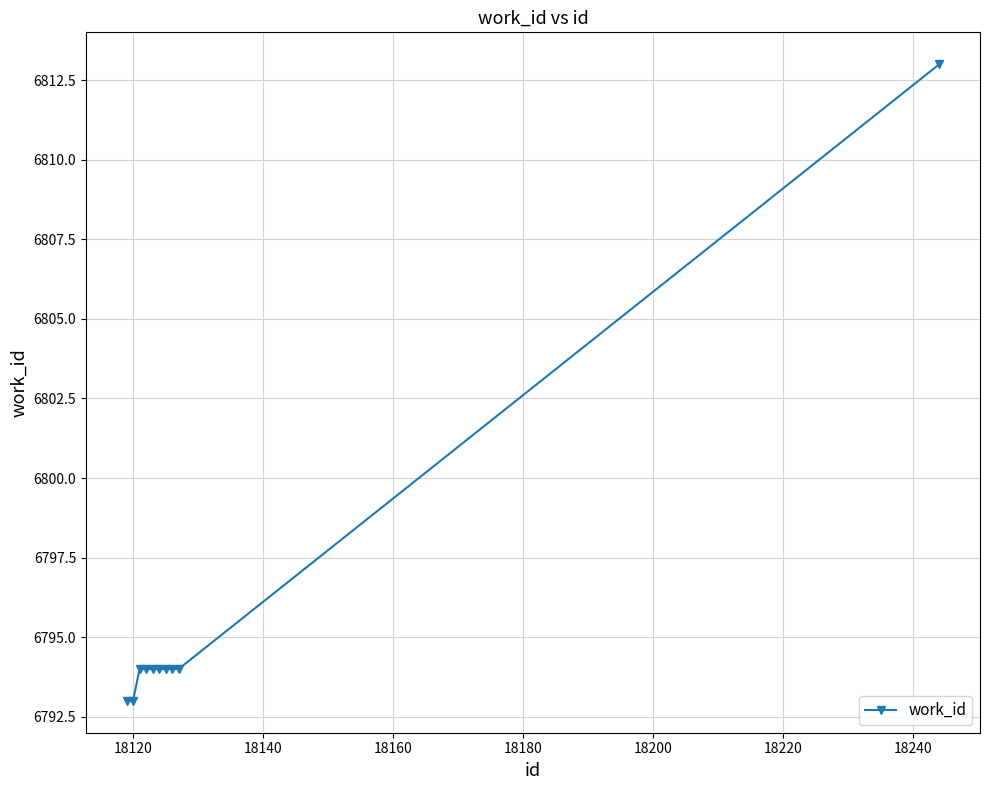

What is the value of the 9th point from the left?

6794